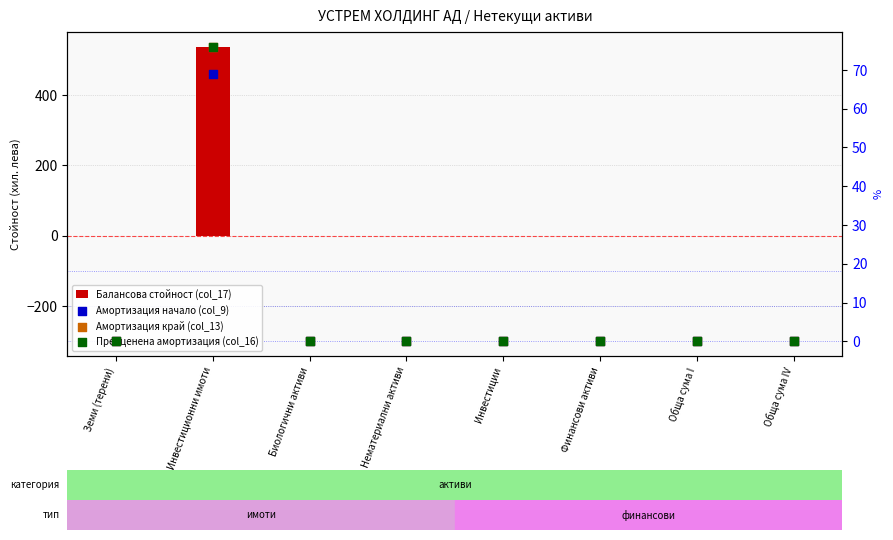

What are all the series names shown in the legend?

Балансова стойност (col_17), Амортизация начало (col_9), Амортизация край (col_13), Преоценена амортизация (col_16)